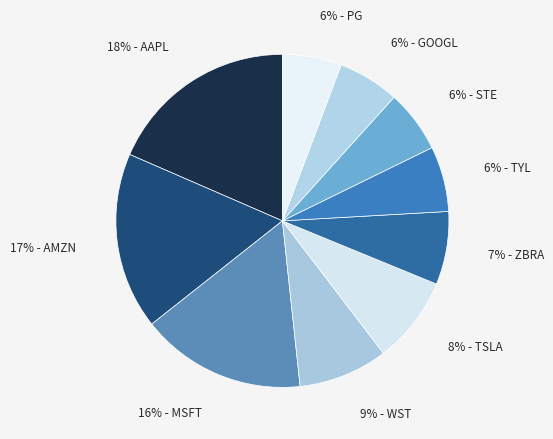

How many slices are in this pie chart?

10